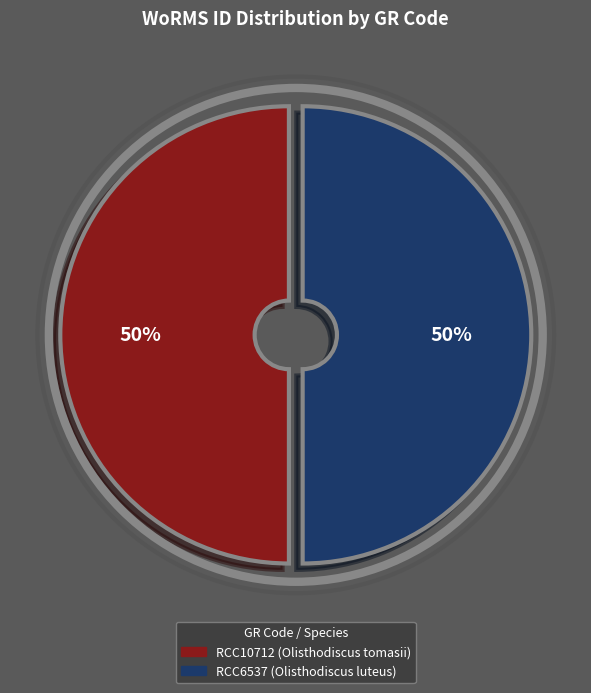

Combined, do RCC10712 (Olisthodiscus tomasii) and RCC6537 (Olisthodiscus luteus) account for over 50%?

Yes